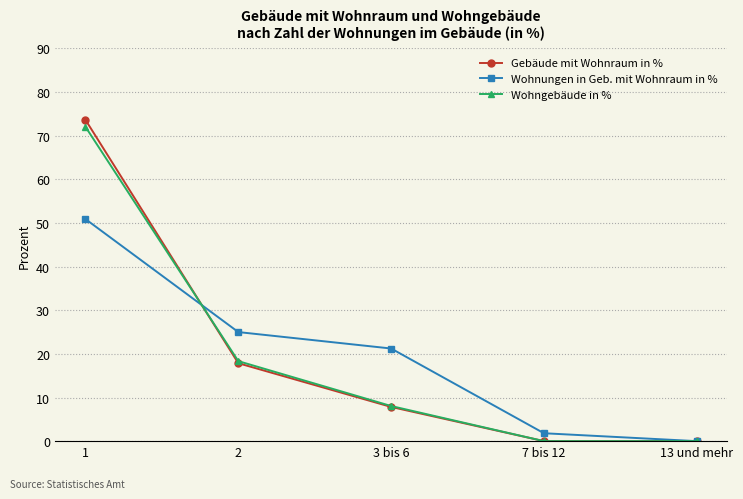

What is the maximum value for Wohngebäude in %?

72.0